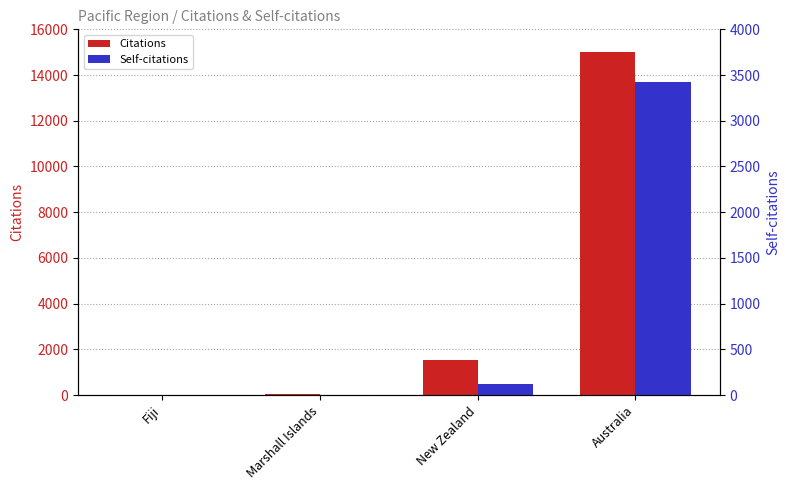

How many series are shown in this chart?

2